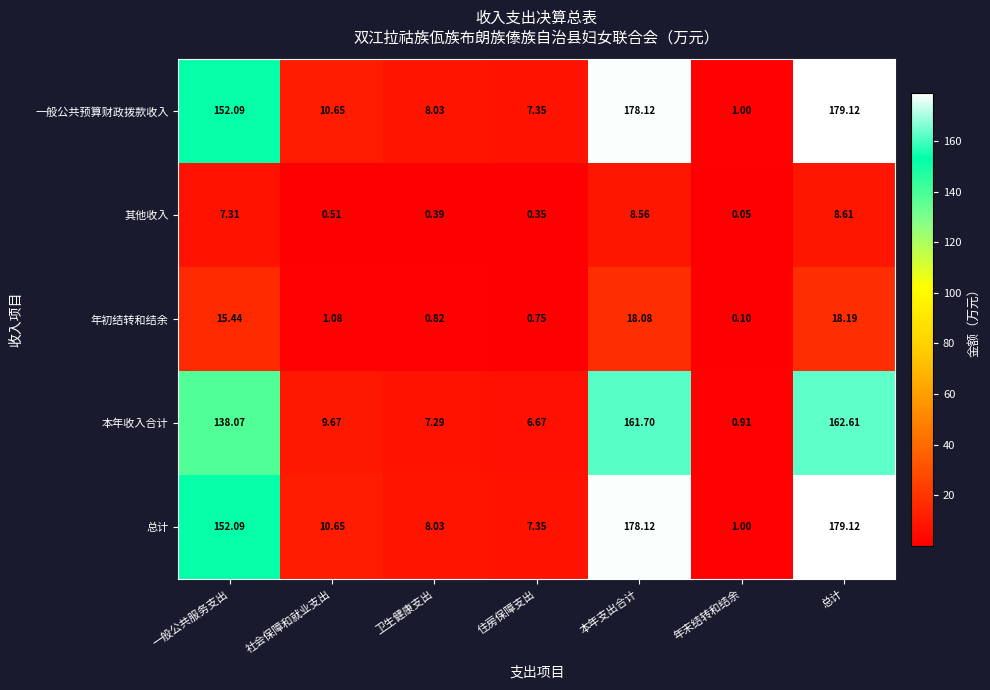

Which category has the lowest value across all series?

年末结转和结余